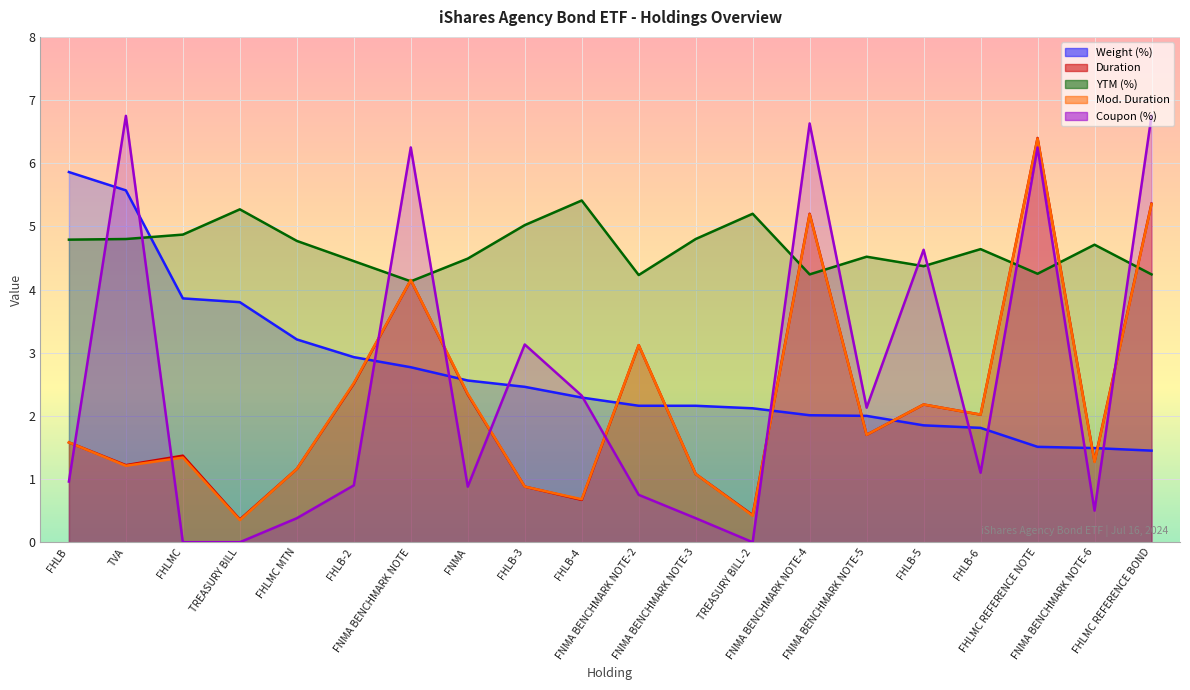

What position from the right is FHLB-6?

4